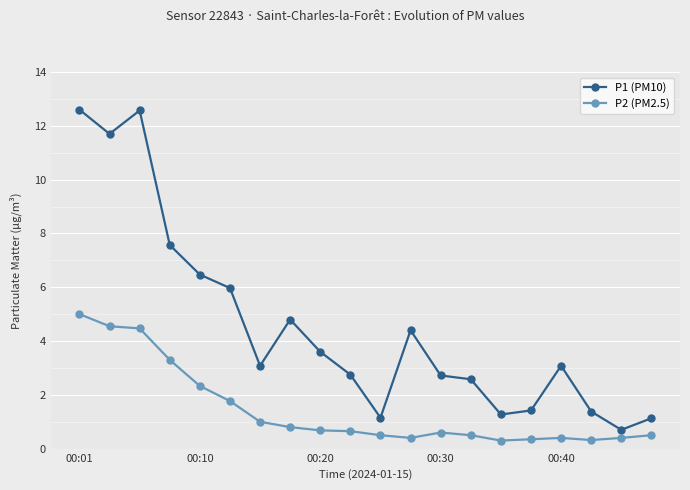

Does the chart display data point markers on the line(s)?

Yes